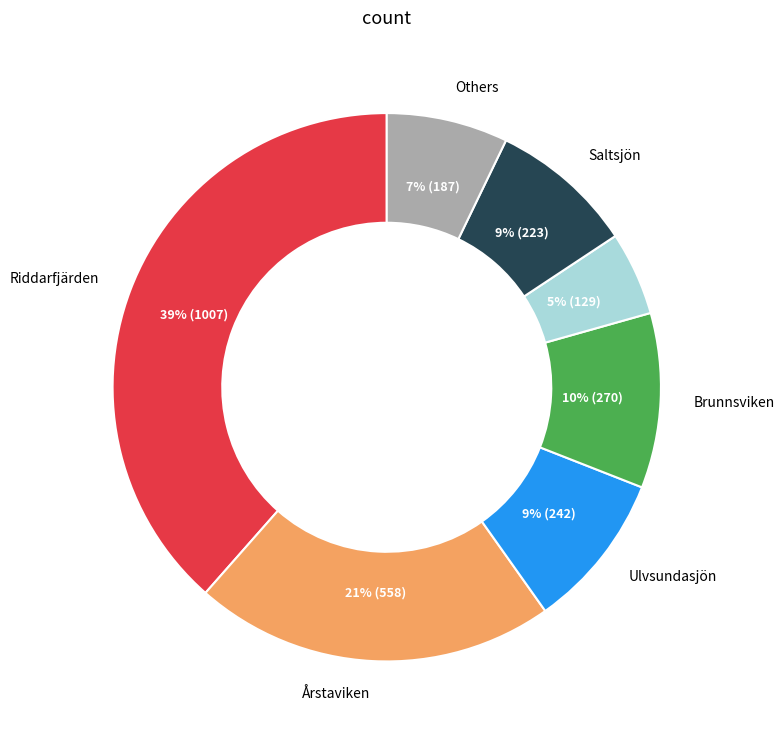

Is there any slice that represents more than half of the pie?

No